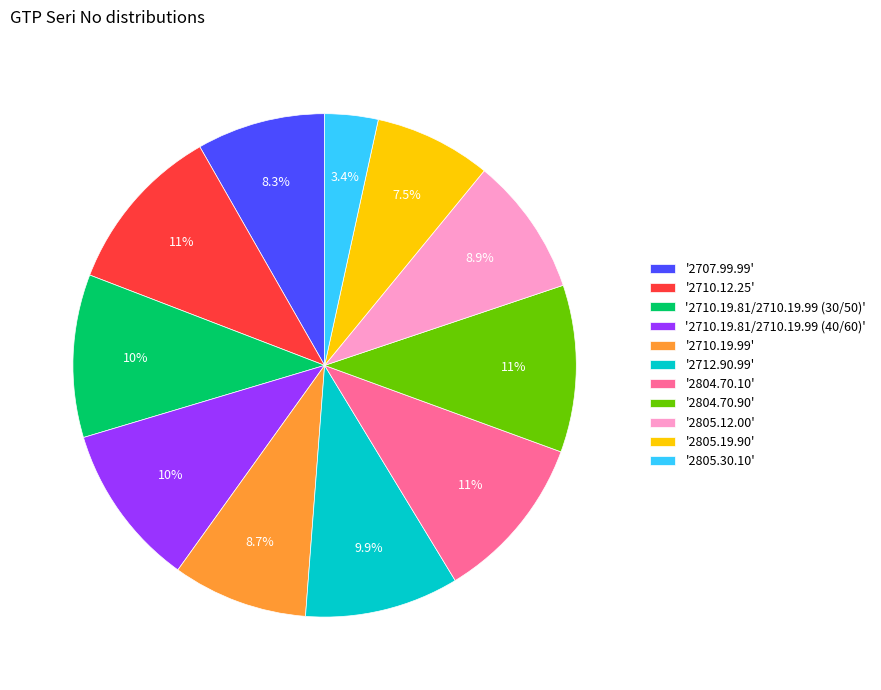

Combined, do '2710.19.99' and '2707.99.99' account for over 50%?

No